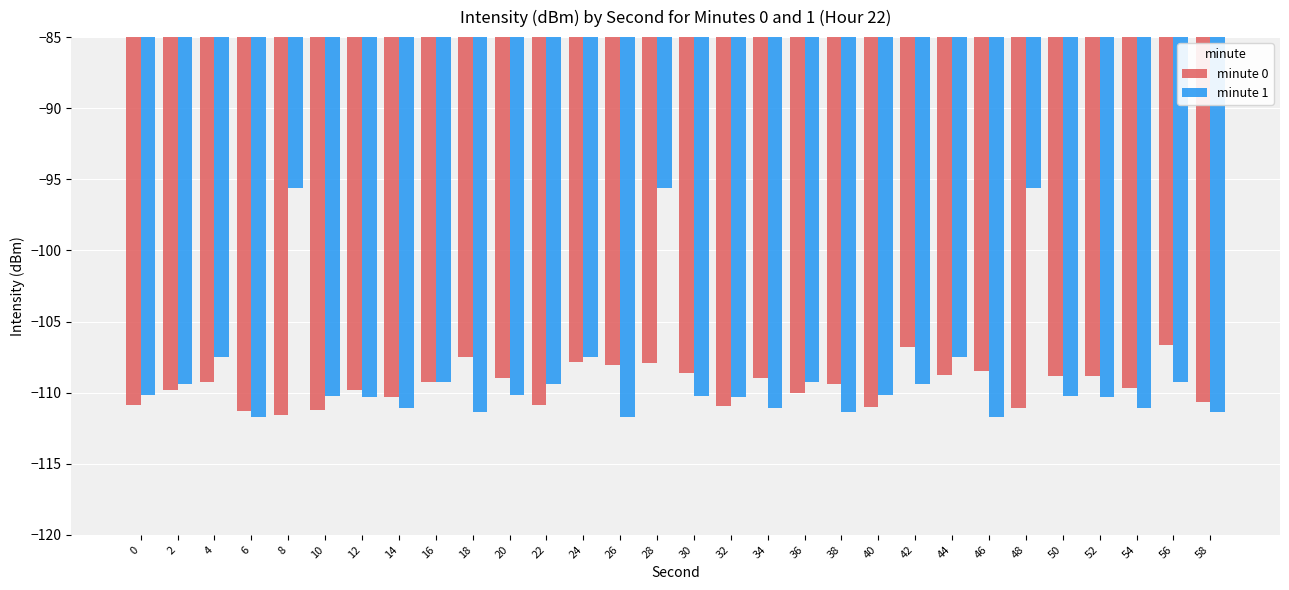

The value of minute 0 at 36 is -110.1. True or false?

True